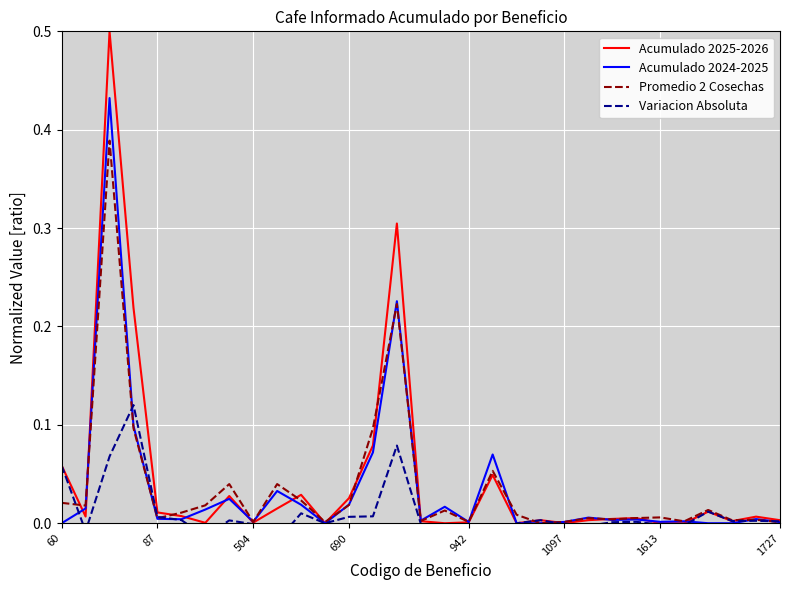

Between which two adjacent categories do Variacion Absoluta and Promedio 2 Cosechas first intersect?

60 and 87